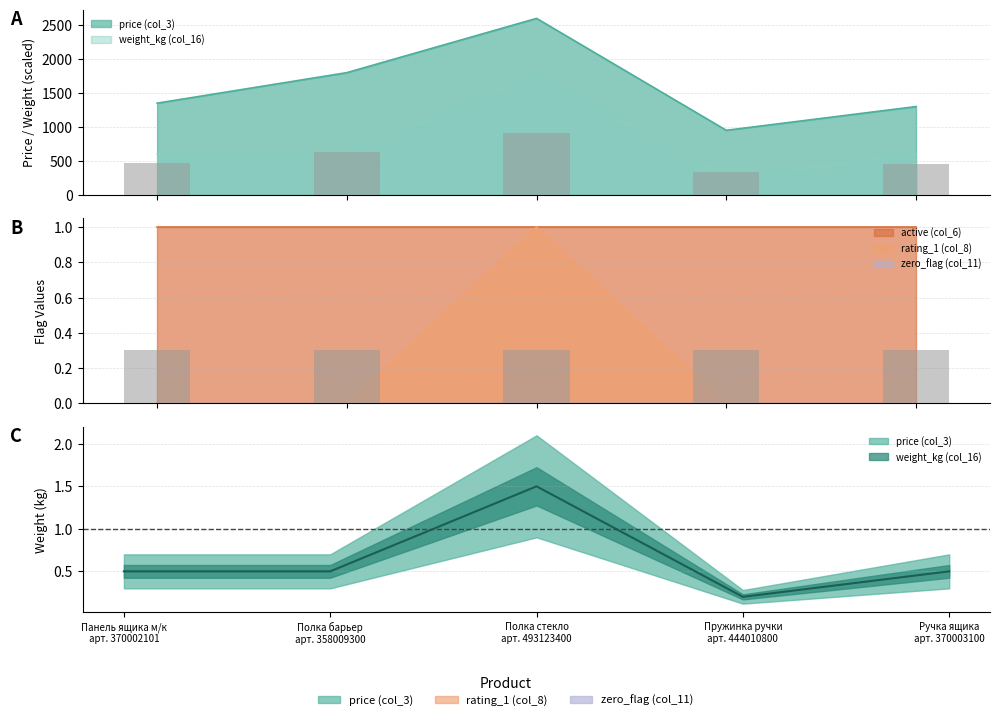

Are the bars grouped side by side (vs. stacked)?

Yes